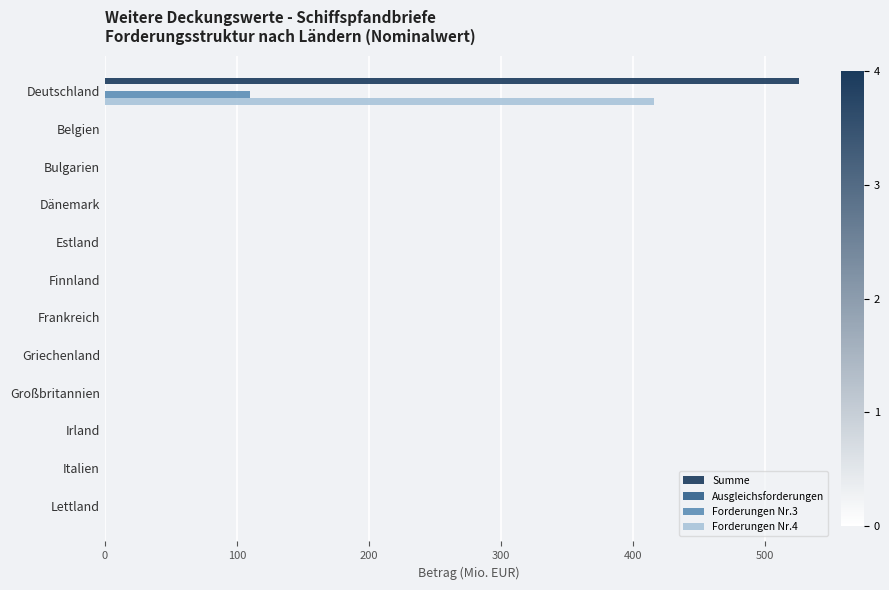

At which category is the sum across all series the highest?

Deutschland